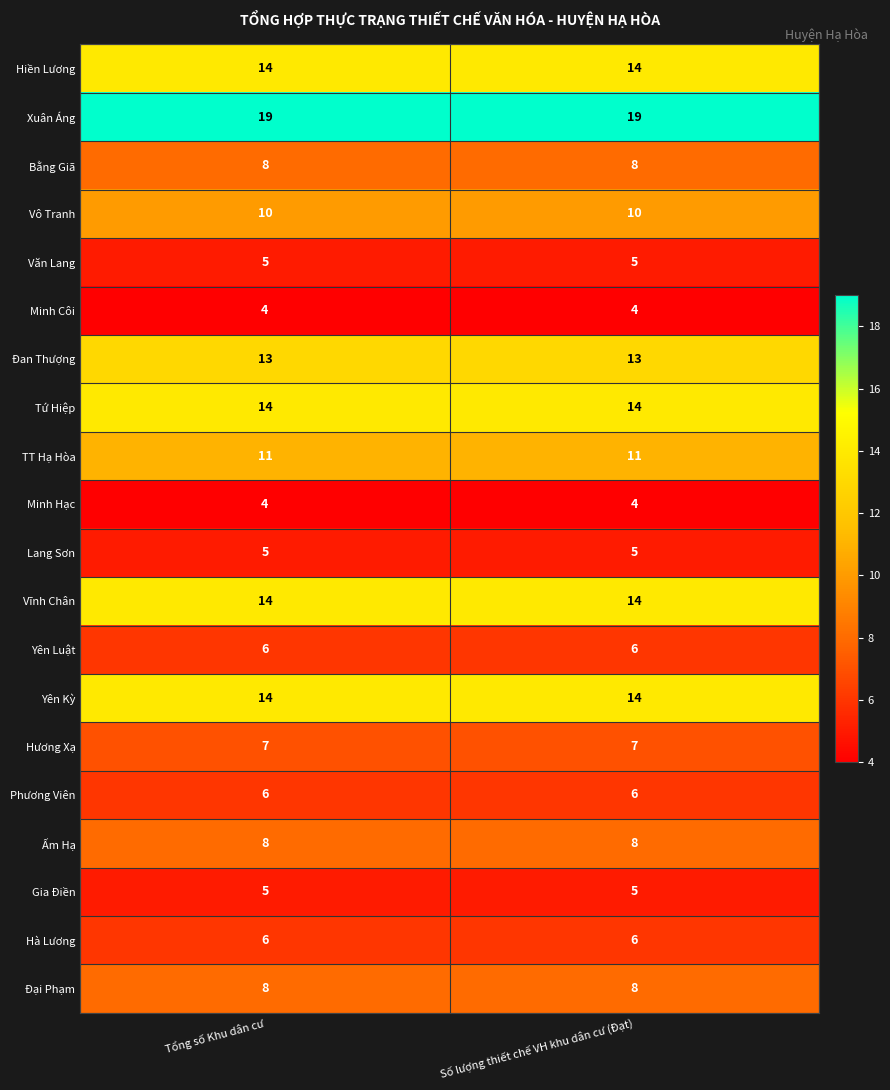

What is the difference between the highest and lowest values at Tổng số Khu dân cư?

15